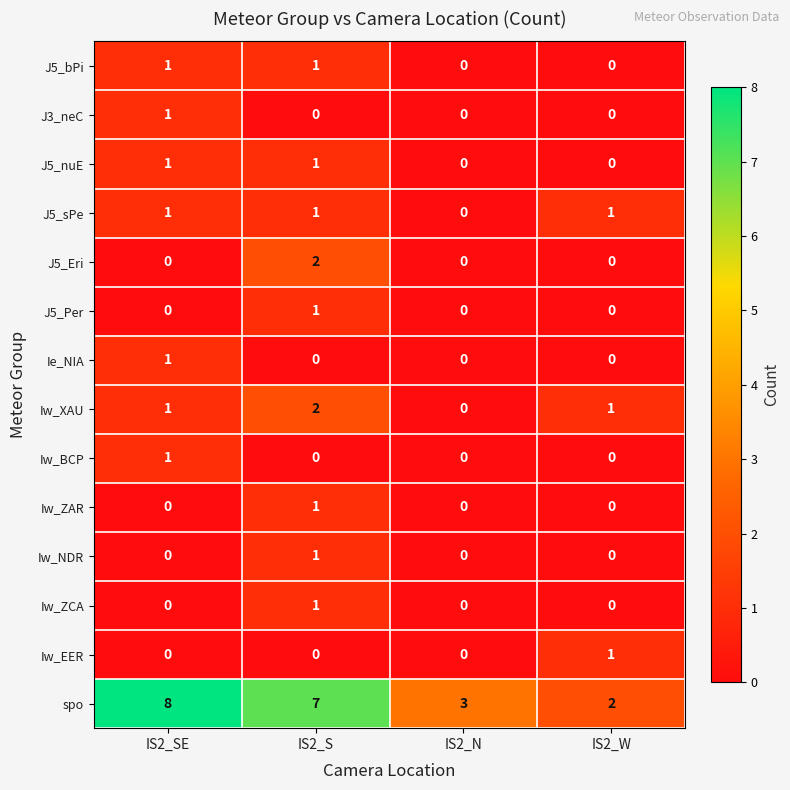

What is the sum of all Iw_XAU values?

4